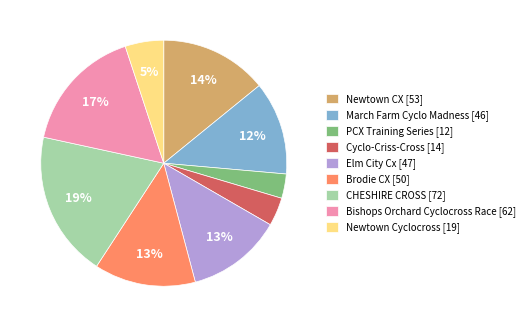

Combined, do Newtown Cyclocross [19] and March Farm Cyclo Madness [46] account for over 50%?

No